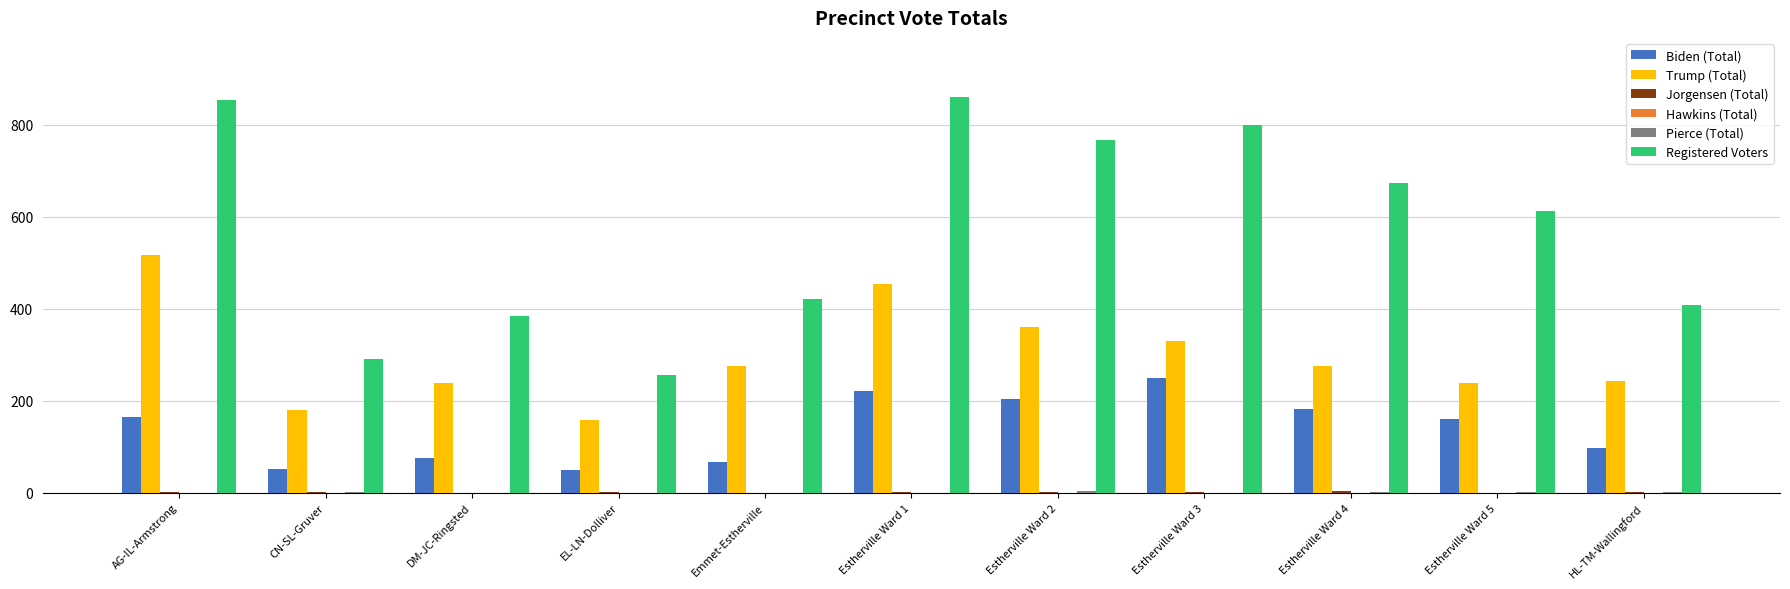

What is the sum of the Registered Voters values at Estherville Ward 1 and DM-JC-Ringsted?

1244